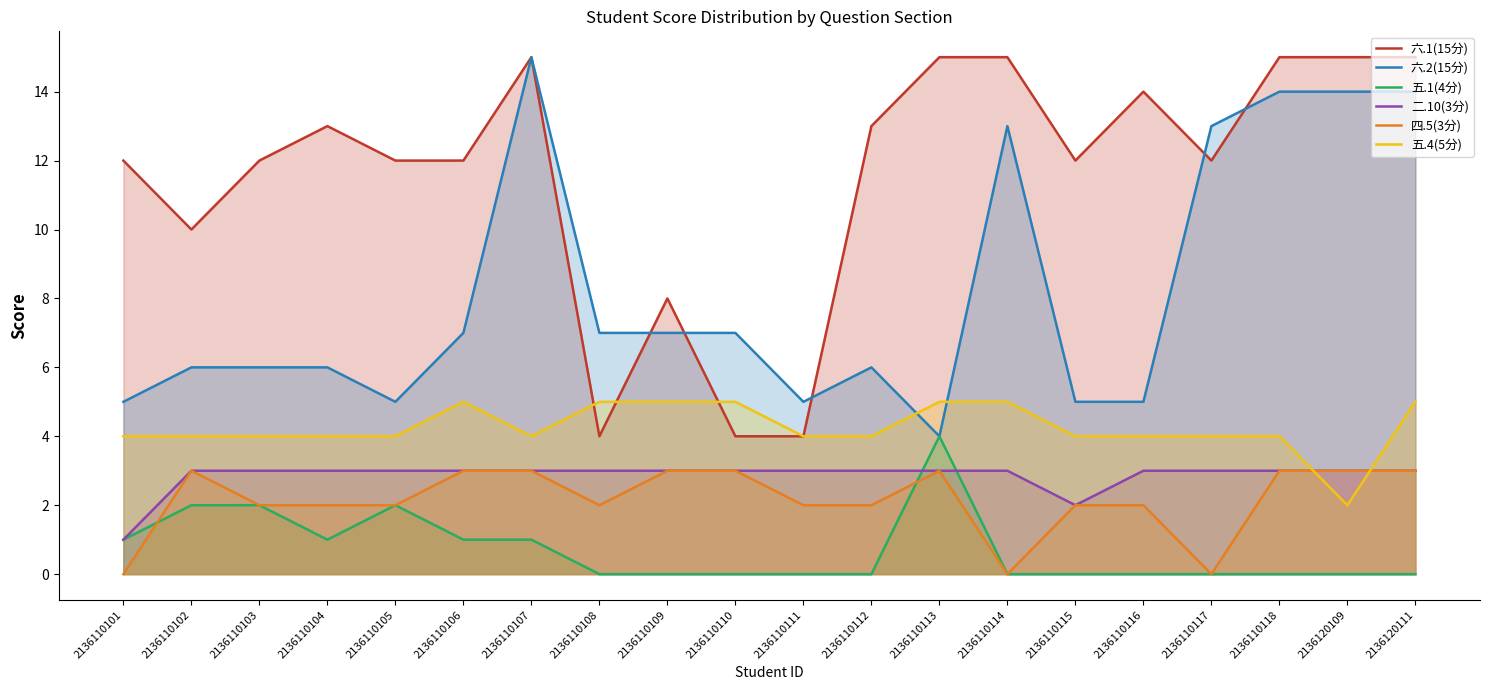

Is it true that 六.1(15分) equals 23 at 2136120111?

False